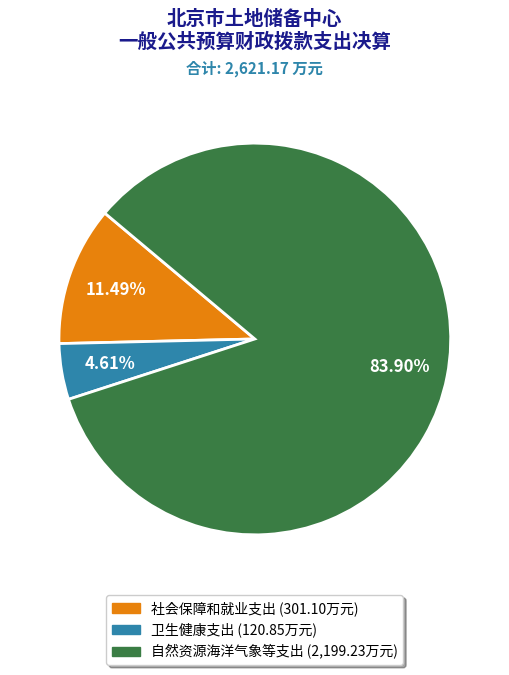

To the nearest percent, what portion does 卫生健康支出 represent?

5%